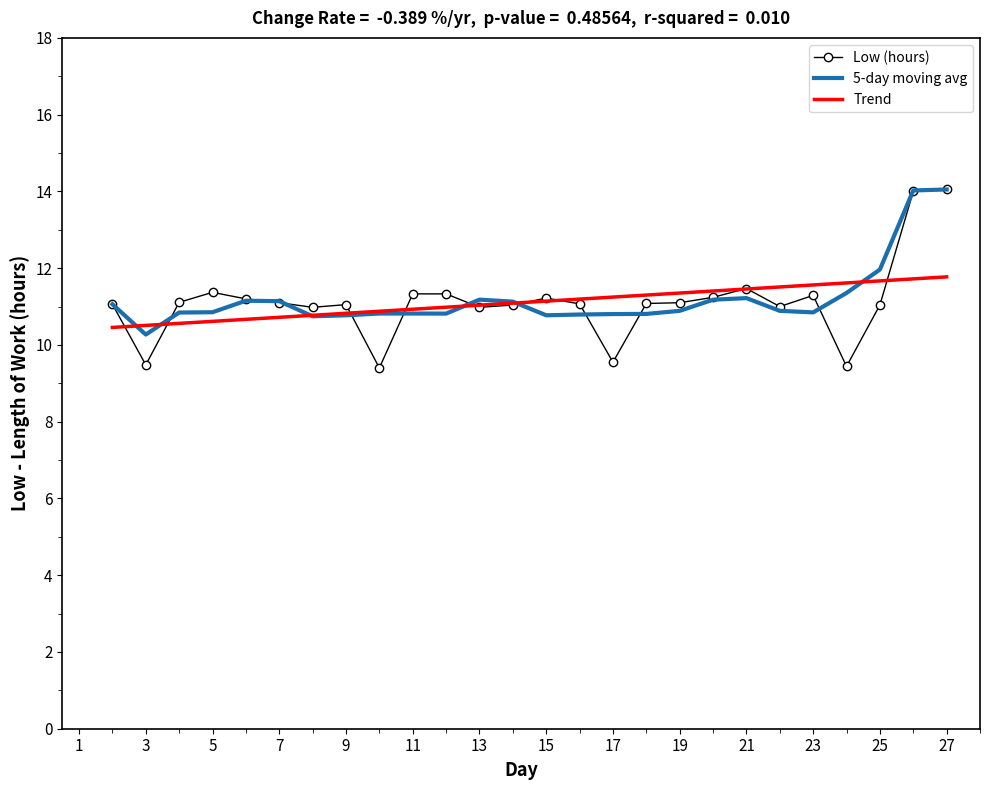

Which series has the widest spread of values?

Low (hours)